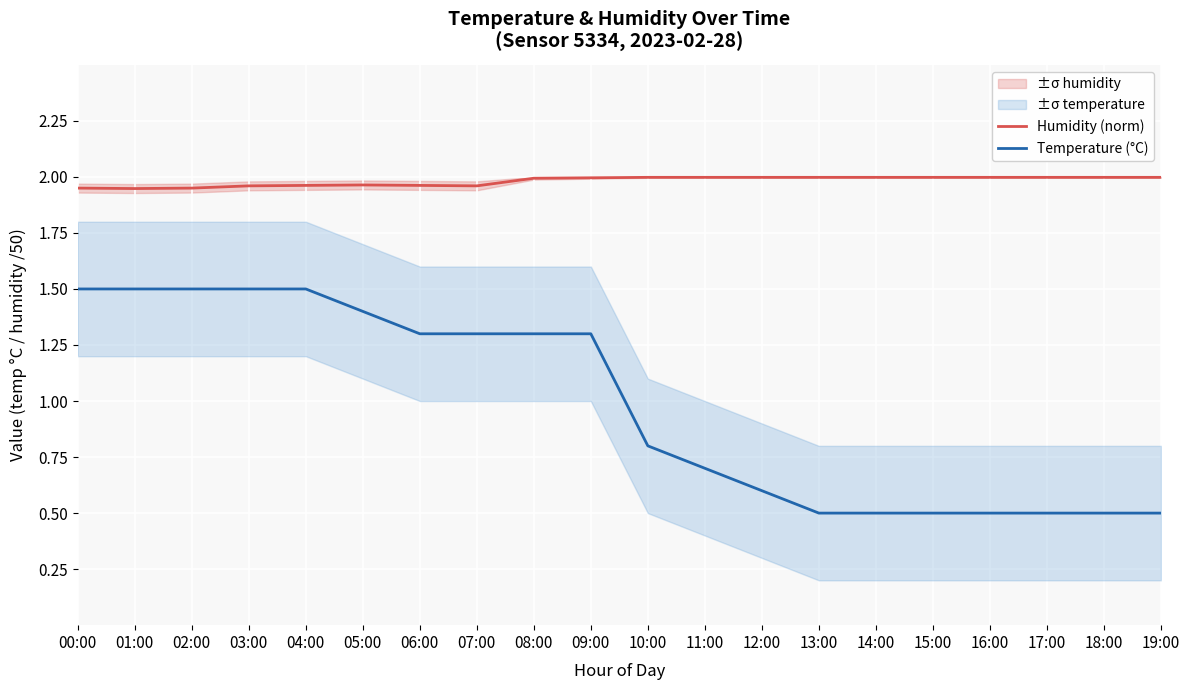

Reading left to right, list all the values displayed in this chart.

Humidity (norm): 00:00=1.9	01:00=1.9	02:00=1.9	03:00=2.0	04:00=2.0	05:00=2.0	06:00=2.0	07:00=2.0	08:00=2.0	09:00=2.0	10:00=2.0	11:00=2.0	12:00=2.0	13:00=2.0	14:00=2.0	15:00=2.0	16:00=2.0	17:00=2.0	18:00=2.0	19:00=2.0
Temperature (°C): 00:00=1.5	01:00=1.5	02:00=1.5	03:00=1.5	04:00=1.5	05:00=1.4	06:00=1.3	07:00=1.3	08:00=1.3	09:00=1.3	10:00=0.8	11:00=0.7	12:00=0.6	13:00=0.5	14:00=0.5	15:00=0.5	16:00=0.5	17:00=0.5	18:00=0.5	19:00=0.5